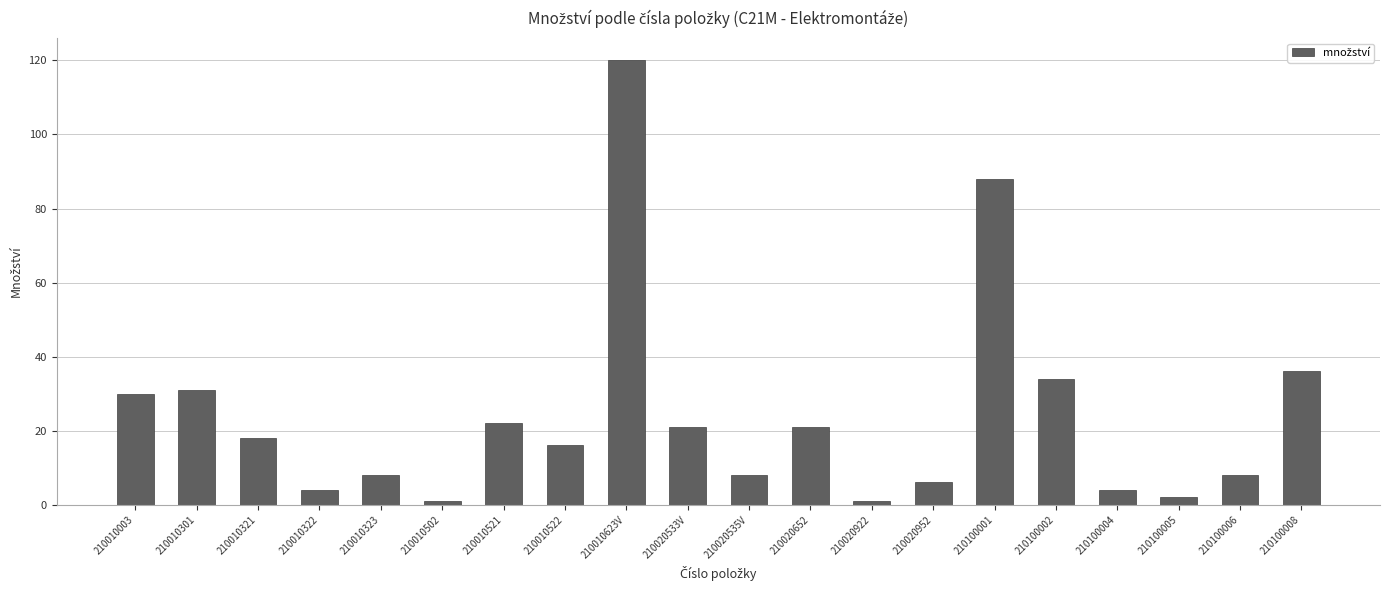

What is the difference between the maximum and minimum values?

119